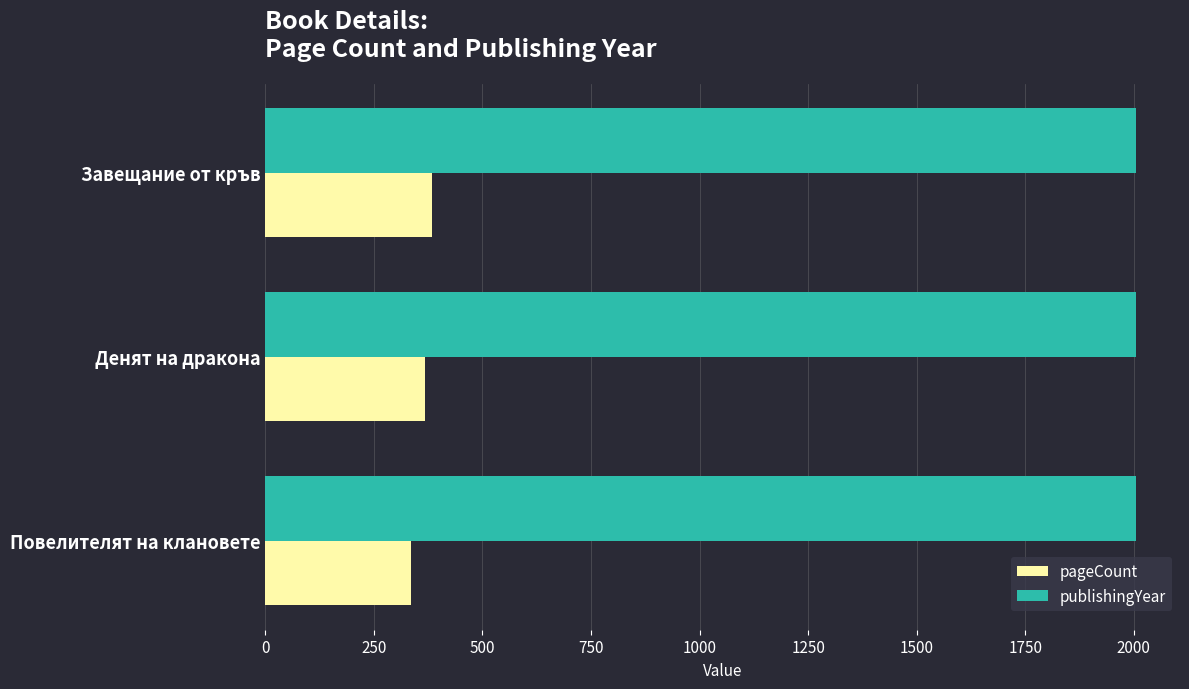

What is the sum of all publishingYear values?

6018